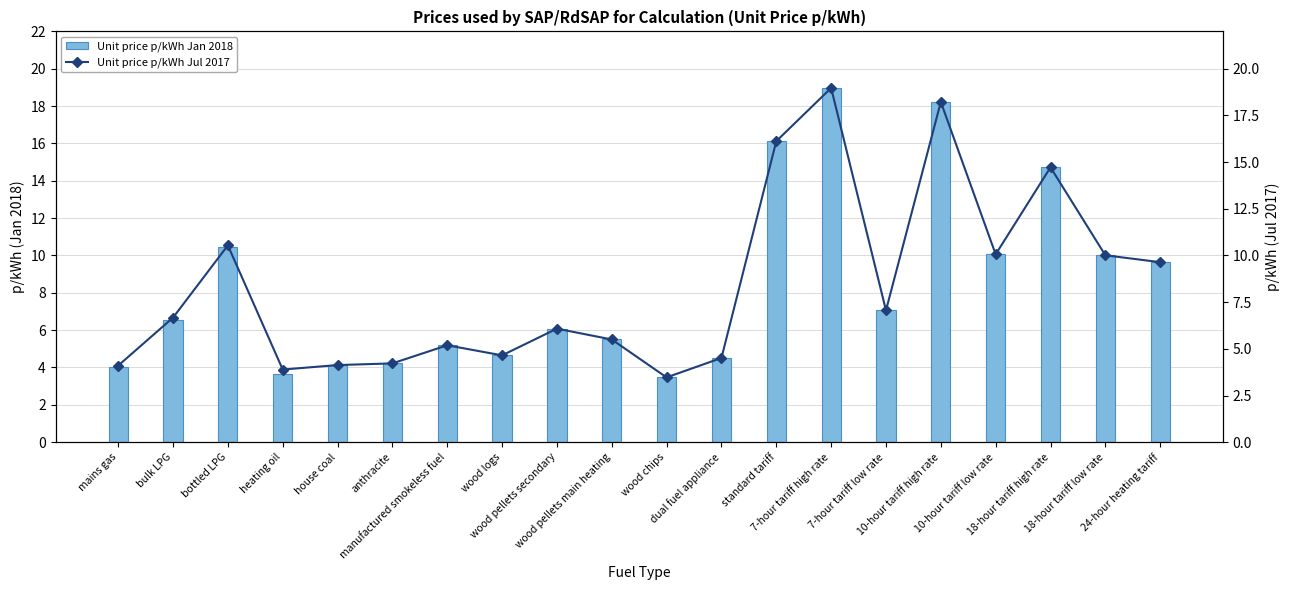

Which category has the lowest value across all series?

wood chips